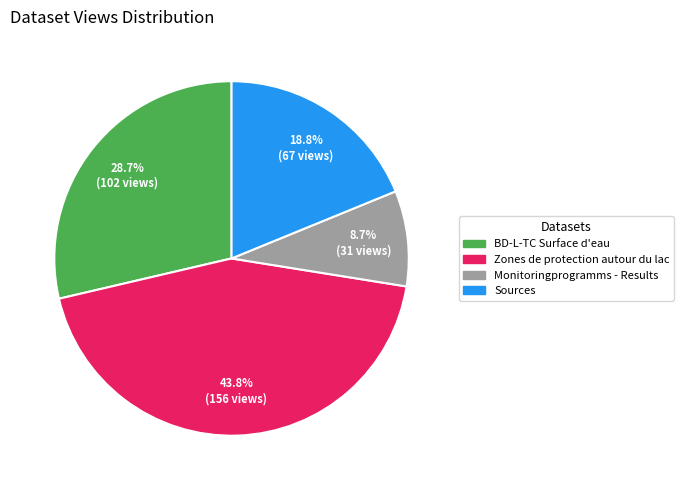

Count the number of slices in the pie.

4